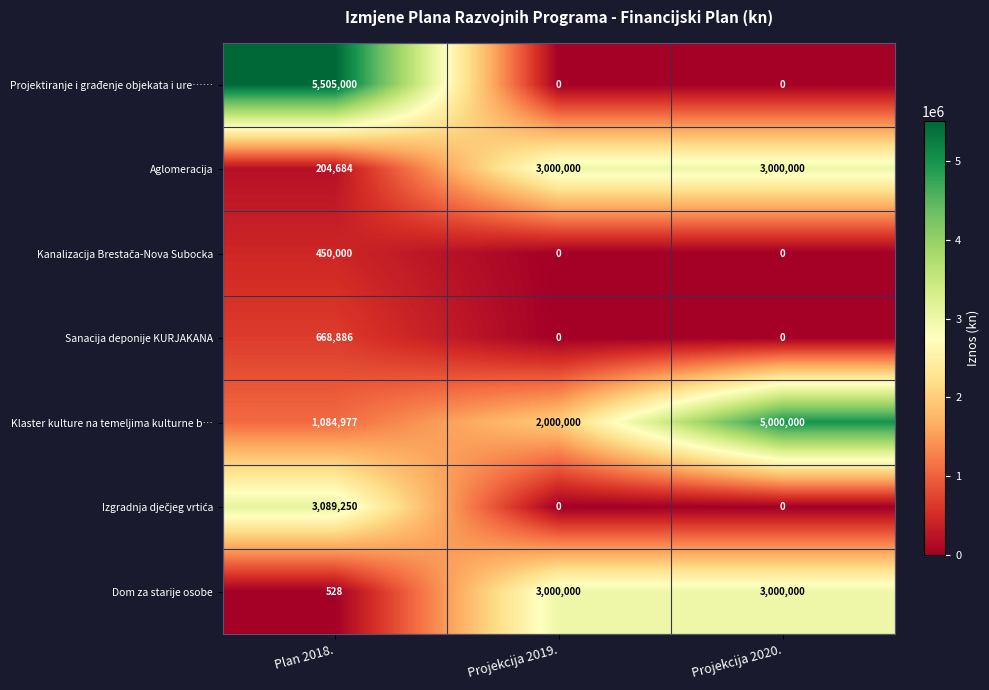

What is the difference between the maximum and second lowest values in the Sanacija deponije KURJAKANA series?

668886